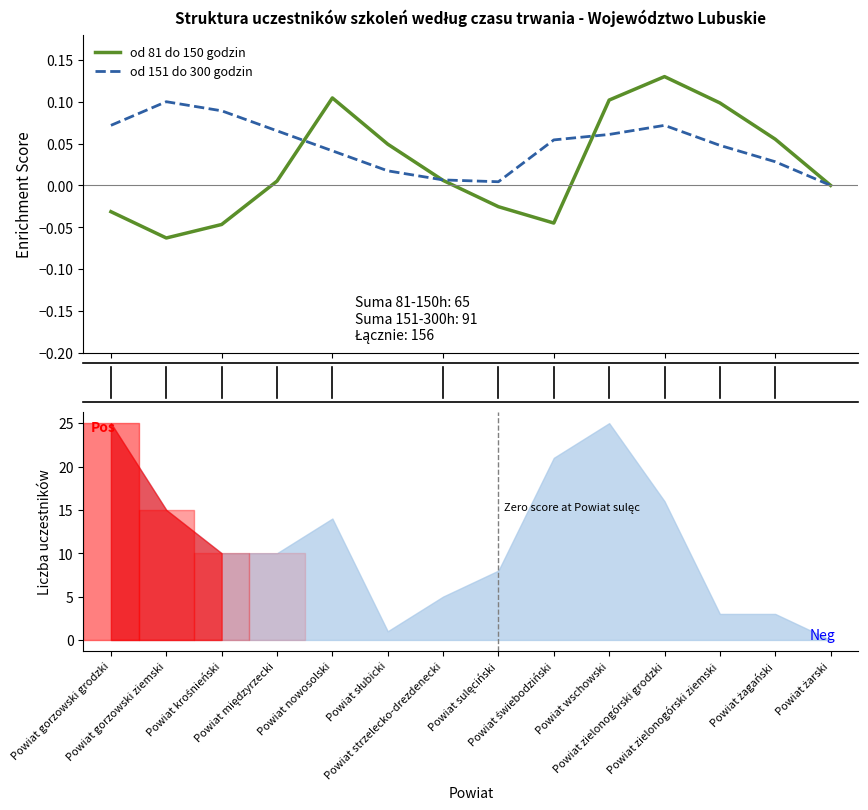

True or false: od 81 do 150 godzin and od 151 do 300 godzin cross at least once.

True